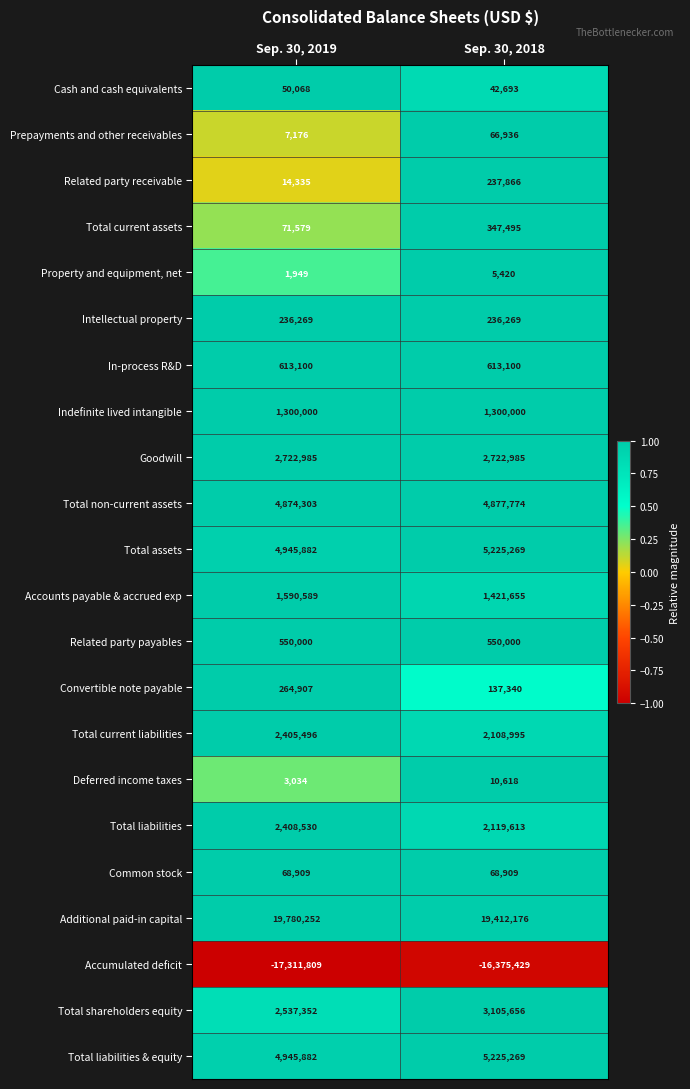

Read the Goodwill value at Sep. 30, 2018.

2722985